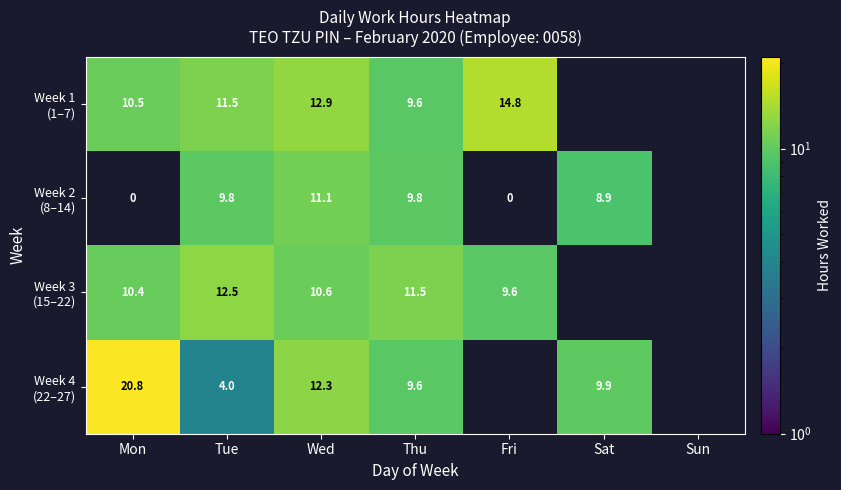

What is the difference between the highest and lowest values at Thu?

1.9